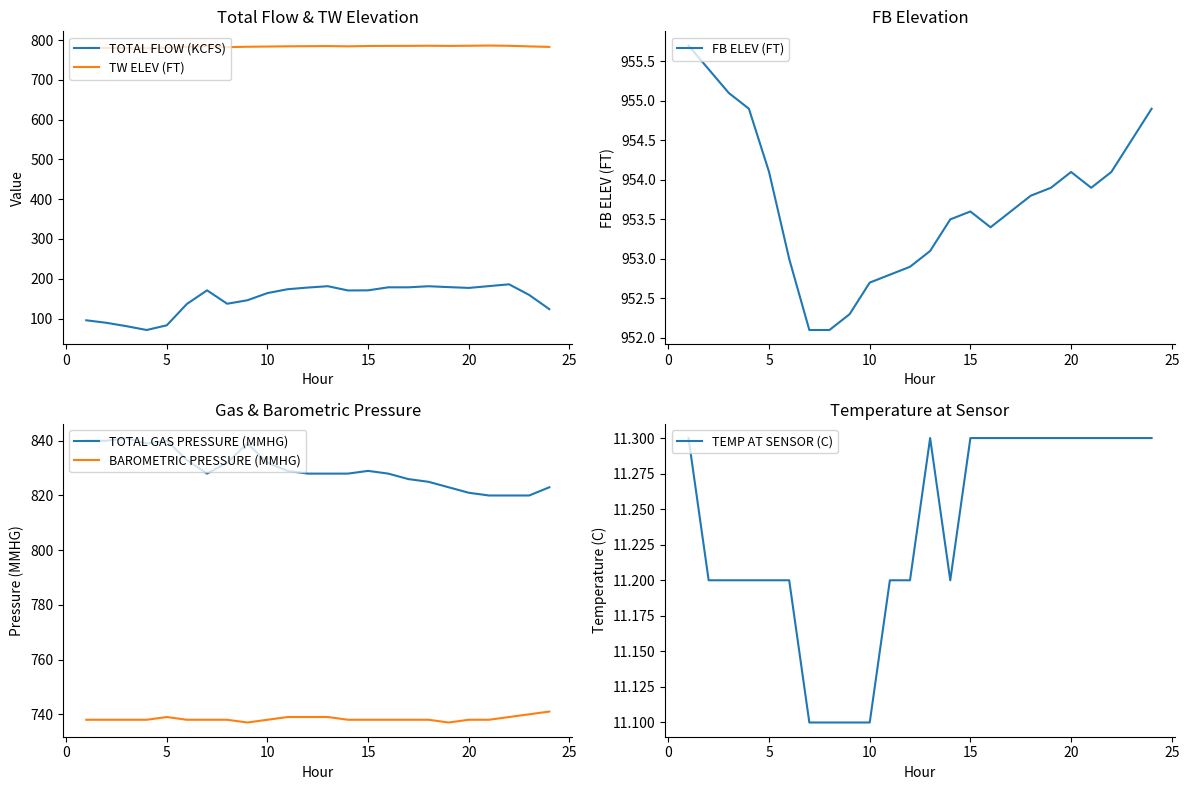

Count the number of data series in this chart.

6